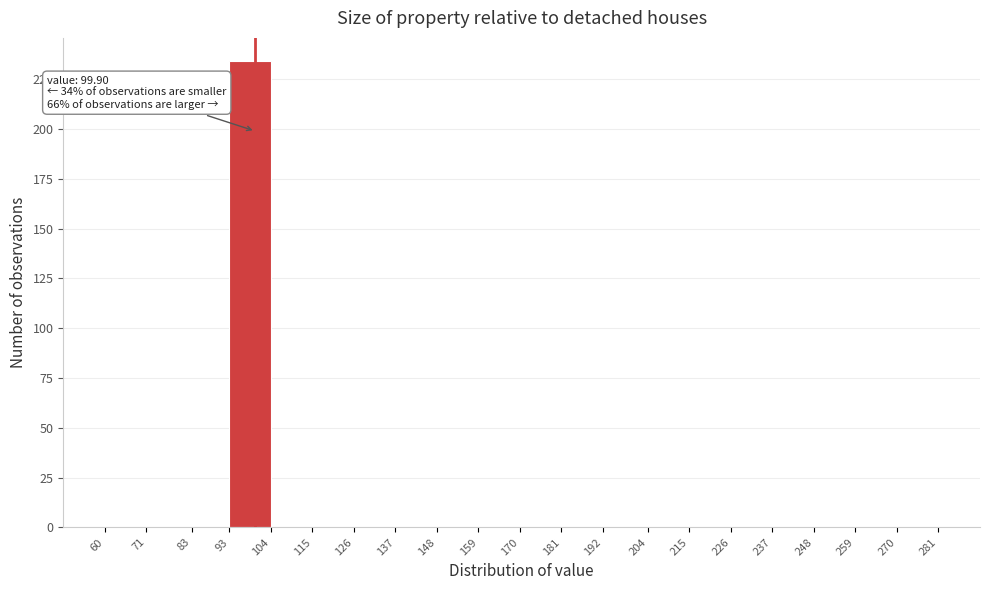

Over which range of the x-axis is the bar tallest?

93 to 104